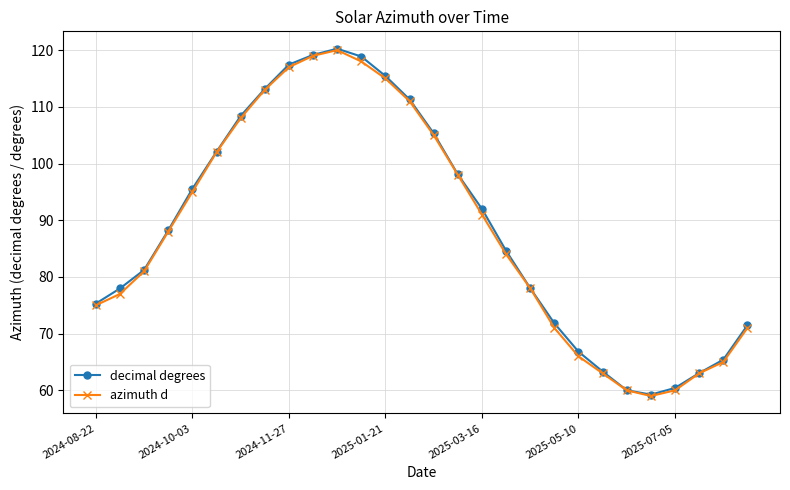

What is the maximum value shown in the chart?

120.3